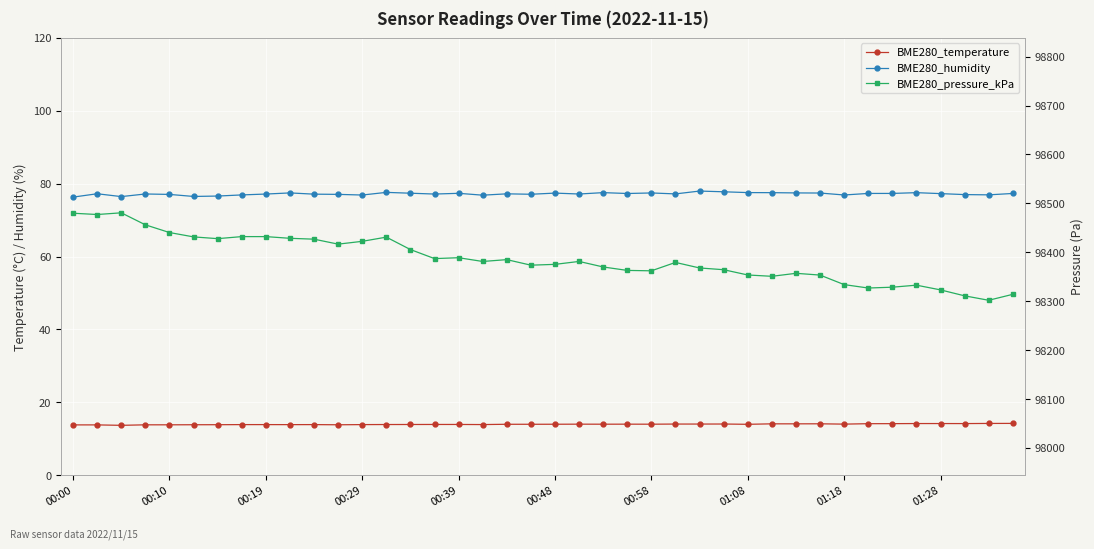

True or false: BME280_humidity and BME280_temperature cross at least once.

False